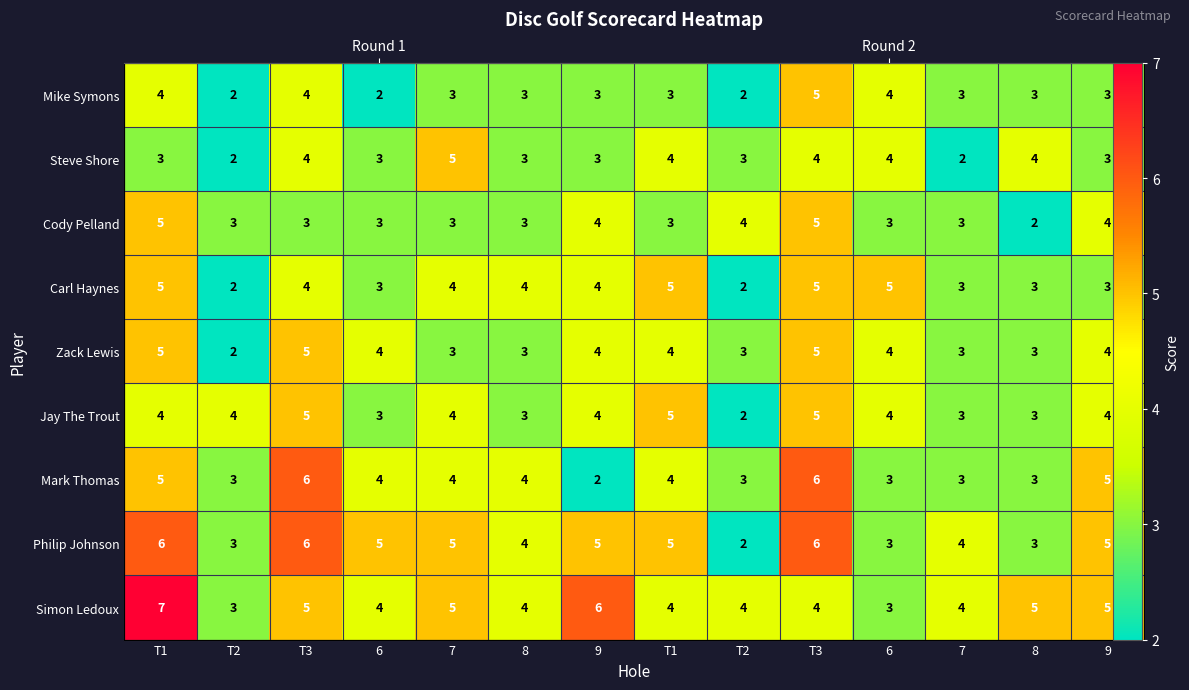

How many data points in Simon Ledoux are above 4?

6